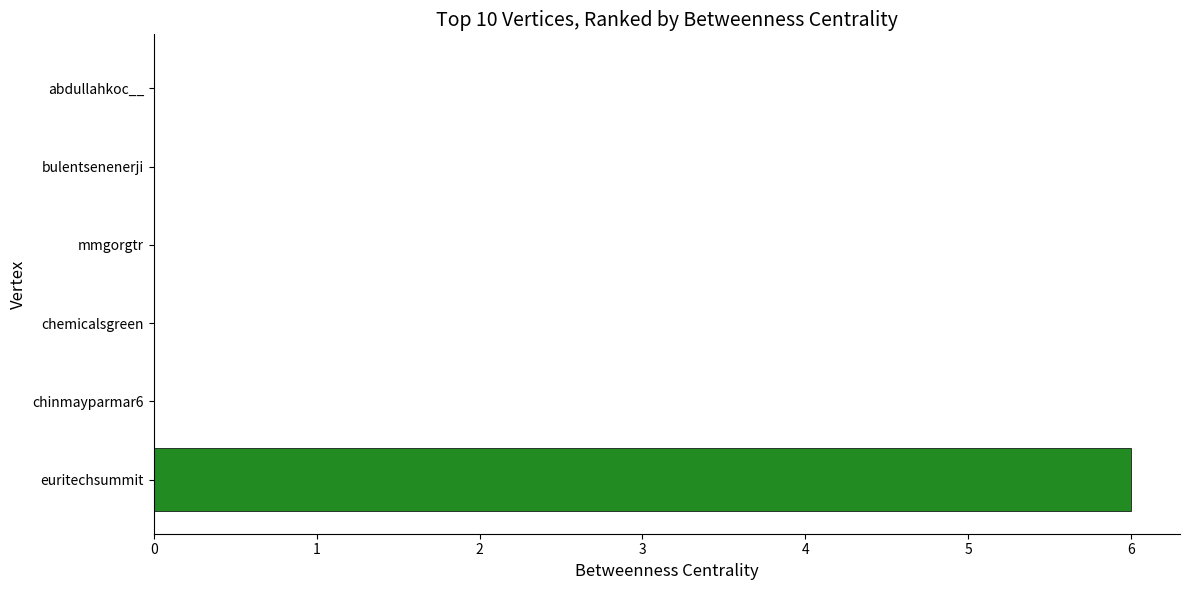

Does the chart contain stacked bars?

No